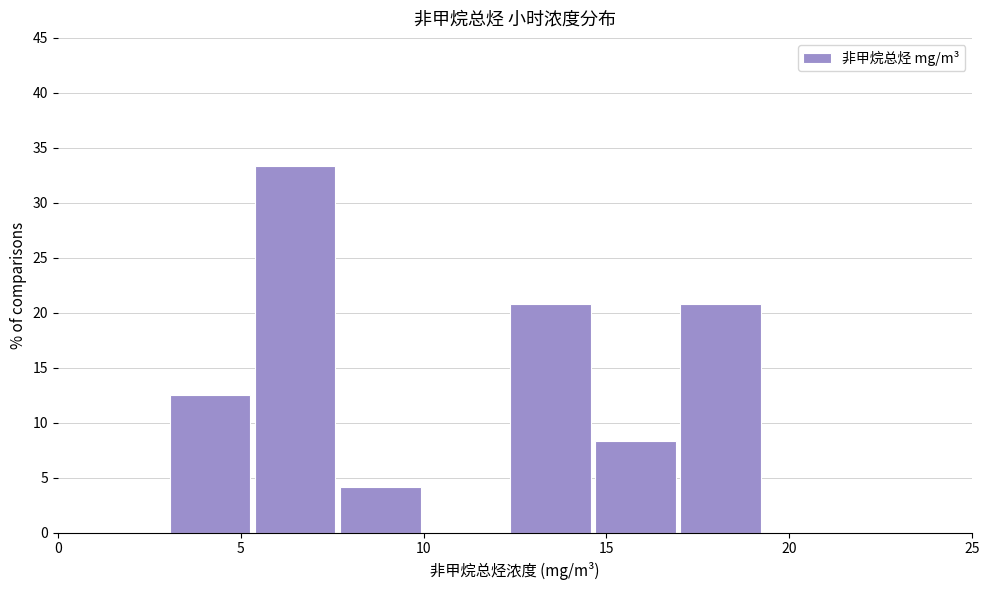

Which range on the x-axis has the tallest bar?

5.5 to 7.5